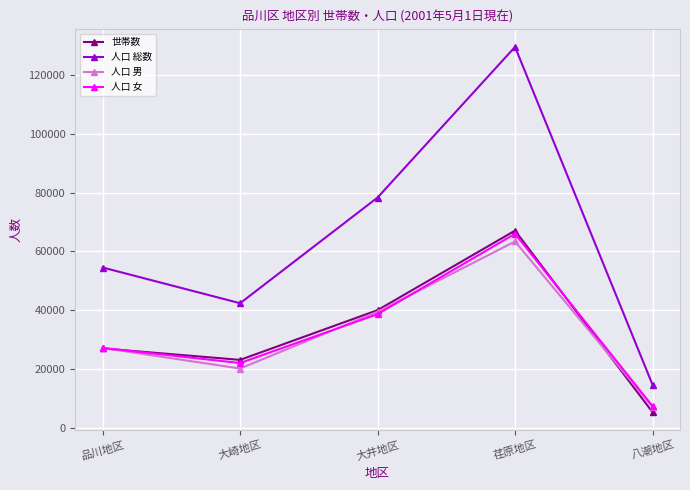

True or false: 人口 総数 and 人口 女 cross at least once.

False